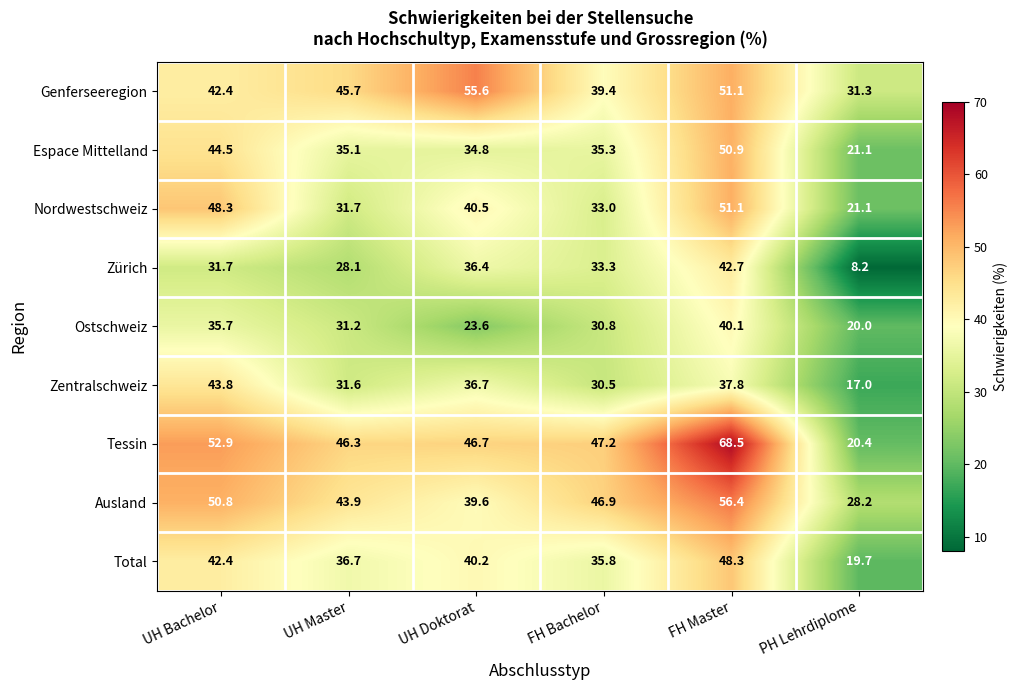

What is the total value across all series at UH Bachelor?

392.5